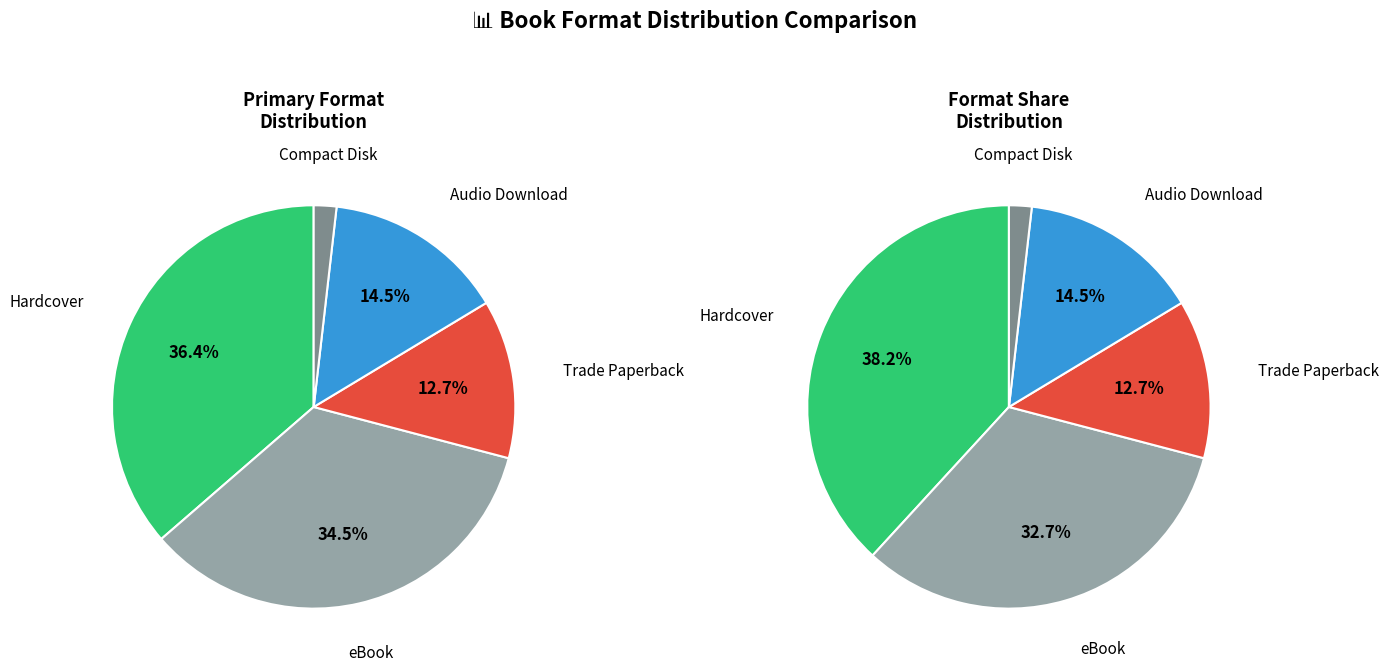

Between eBook and Audio Download, which is larger?

eBook